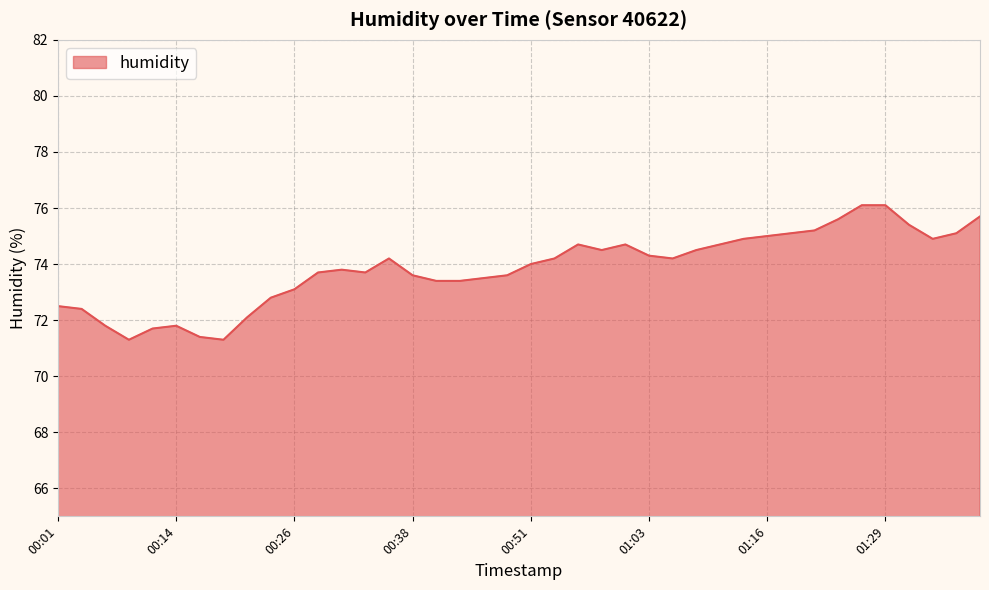

What is the difference between the maximum and minimum values?

4.8